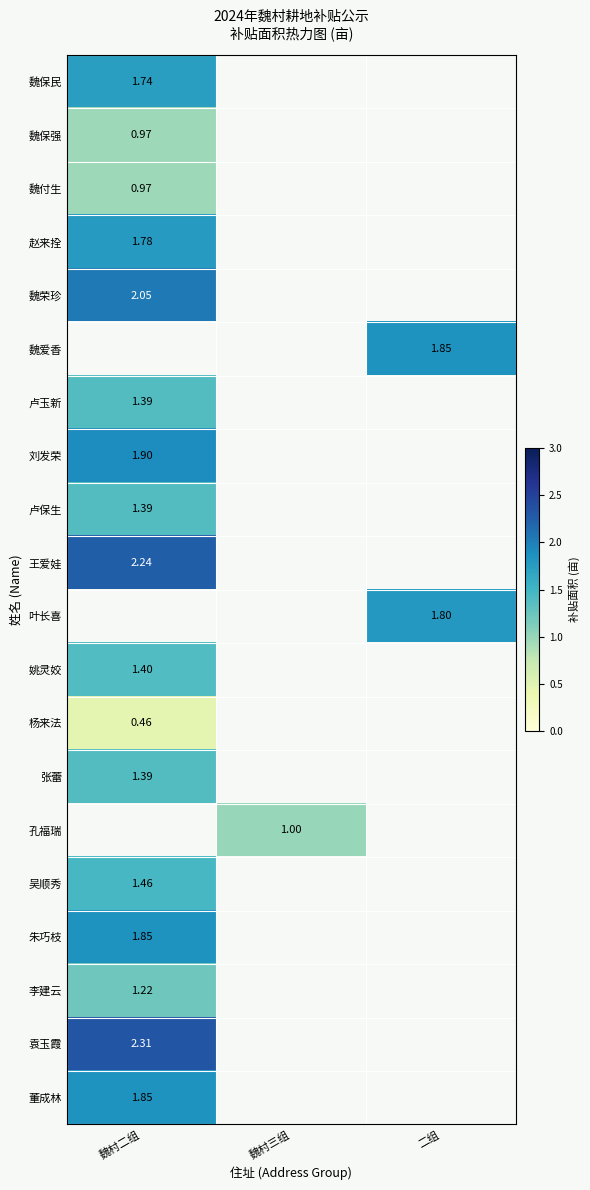

Count the number of data series in this chart.

20